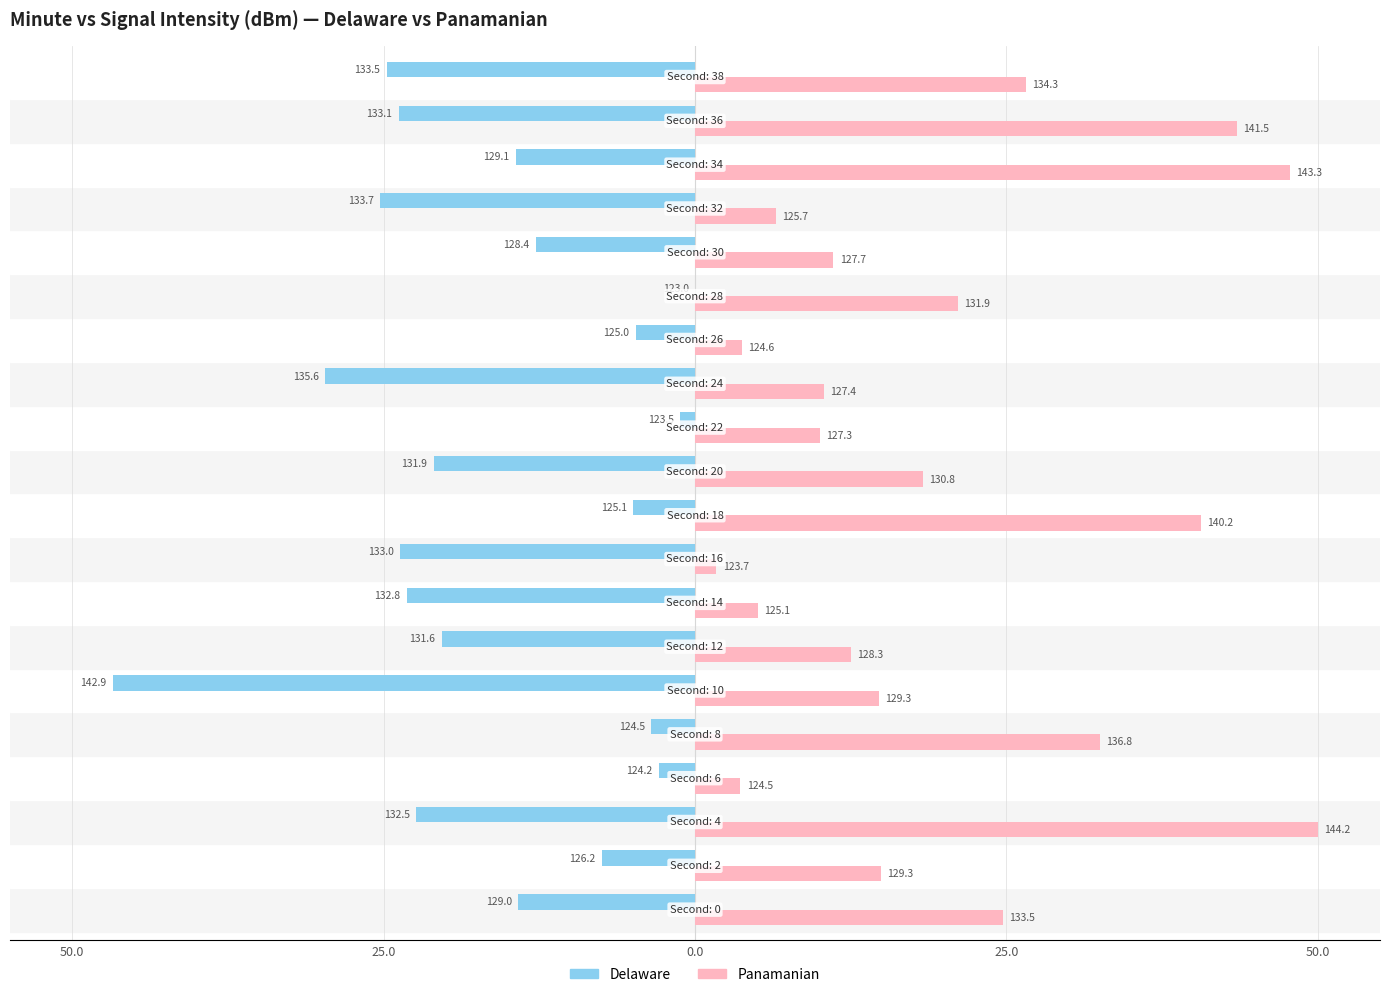

Reading left to right, list all the values displayed in this chart.

Delaware: -14.2	-7.5	-22.4	-2.9	-3.5	-46.7	-20.3	-23.1	-23.7	-5.0	-21.0	-1.2	-29.7	-4.8	0.0	-12.8	-25.3	-14.4	-23.8	-24.8
Panamanian: 24.8	14.9	50.0	3.6	32.5	14.8	12.5	5.0	1.7	40.6	18.3	10.1	10.4	3.8	21.1	11.1	6.5	47.8	43.5	26.6